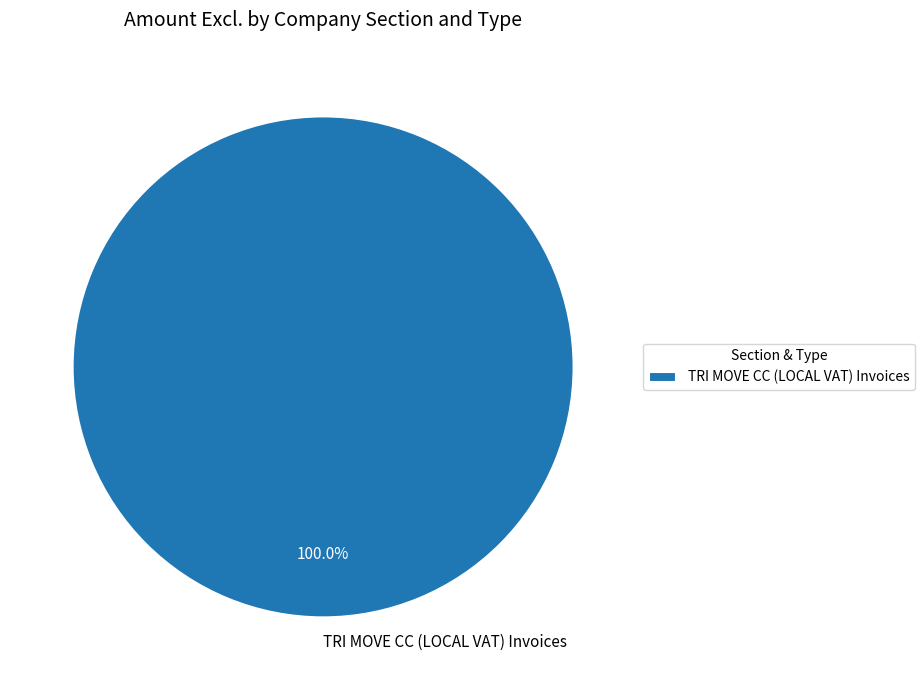

Count the number of slices in the pie.

1